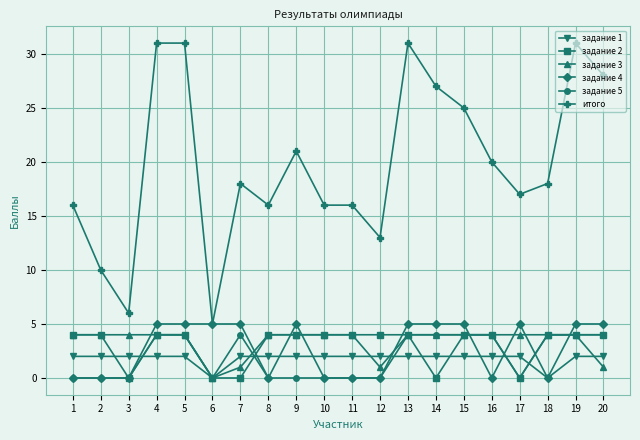

Is the value of задание 1 at 9 greater than the value of задание 3 at 1?

No